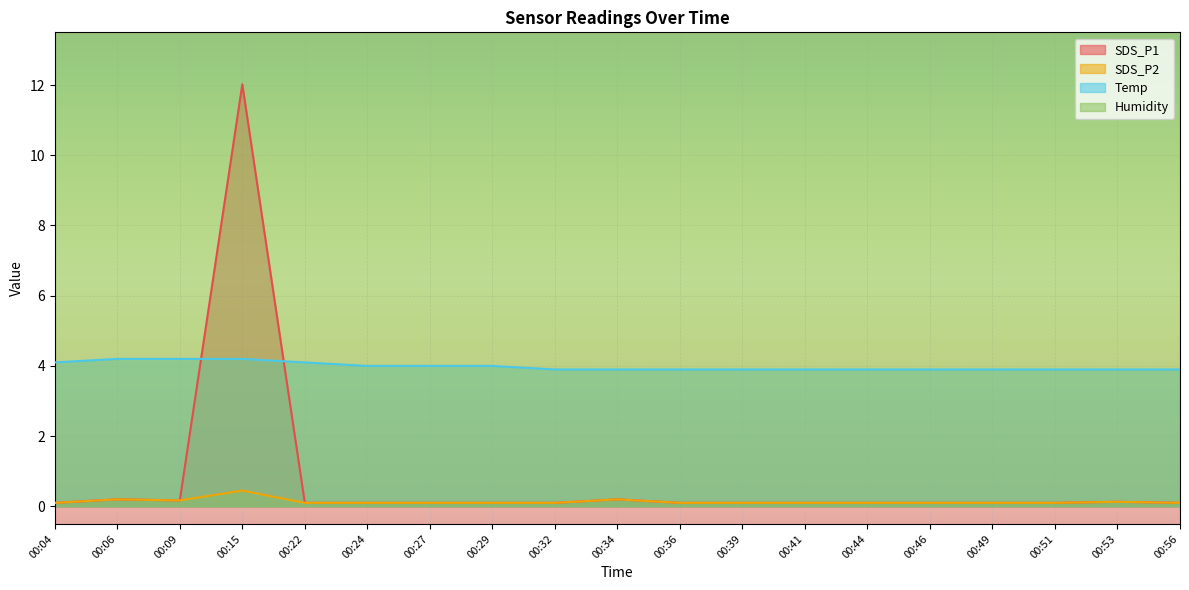

Reading left to right, what are all the values shown in this chart?

SDS_P1: 0.1	0.2	0.2	12.0	0.1	0.1	0.1	0.1	0.1	0.2	0.1	0.1	0.1	0.1	0.1	0.1	0.1	0.1	0.1
SDS_P2: 0.1	0.2	0.2	0.5	0.1	0.1	0.1	0.1	0.1	0.2	0.1	0.1	0.1	0.1	0.1	0.1	0.1	0.1	0.1
Temp: 4.1	4.2	4.2	4.2	4.1	4.0	4.0	4.0	3.9	3.9	3.9	3.9	3.9	3.9	3.9	3.9	3.9	3.9	3.9